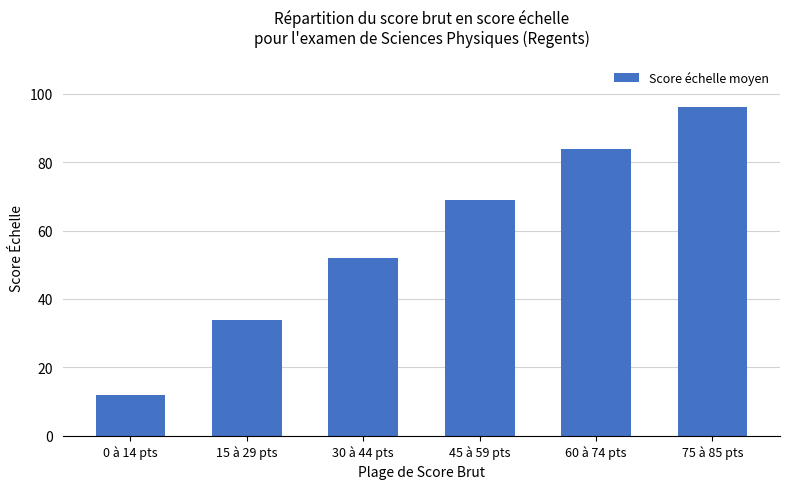

What is the change in value from 15 à 29 pts to 60 à 74 pts?

+50